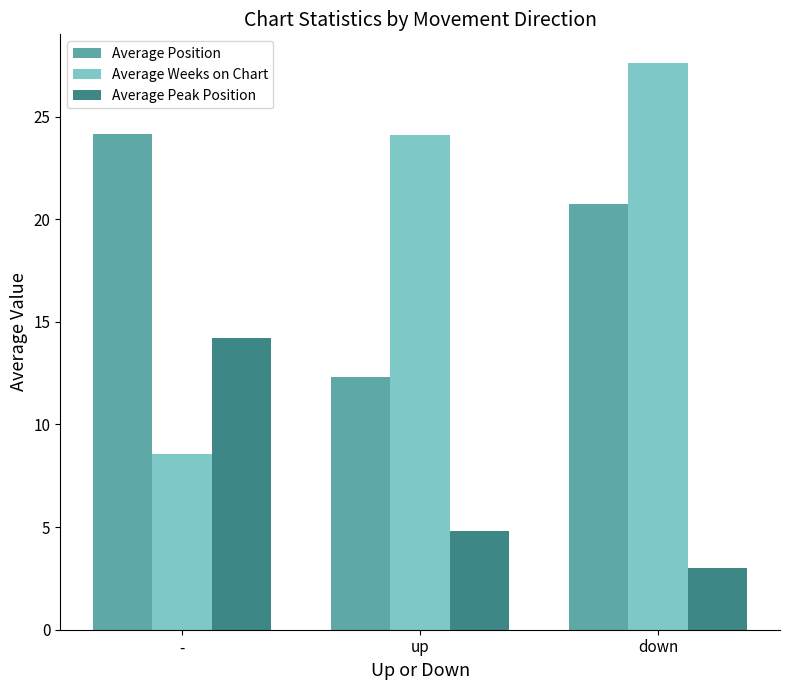

What is the label of the 1st bar from the left?

-